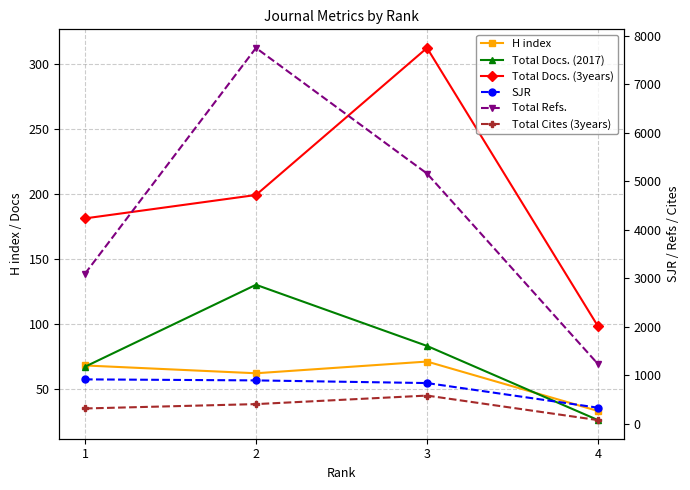

What is the difference between the maximum and second lowest values in the SJR series?

76